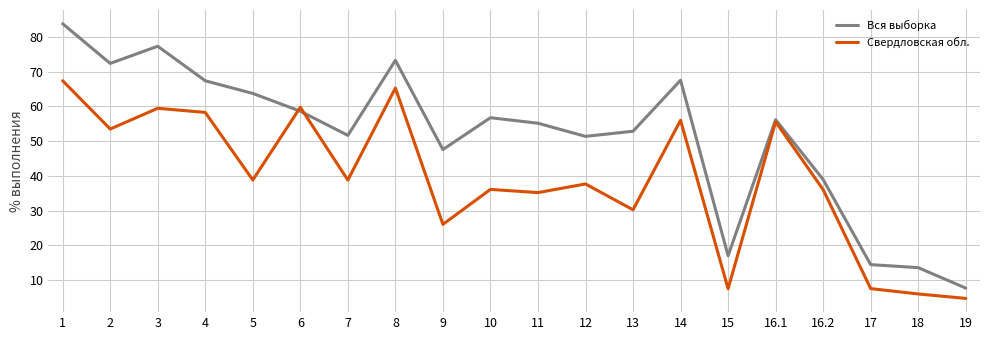

What is the spread (max minus min) of values at 18?

7.6